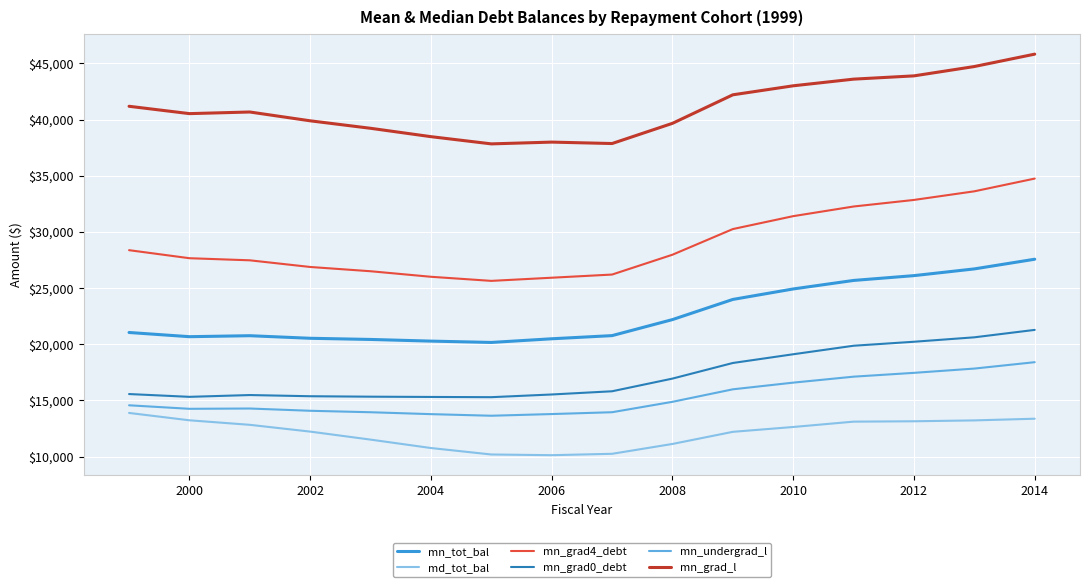

Which series has the largest total across all categories?

mn_grad_l